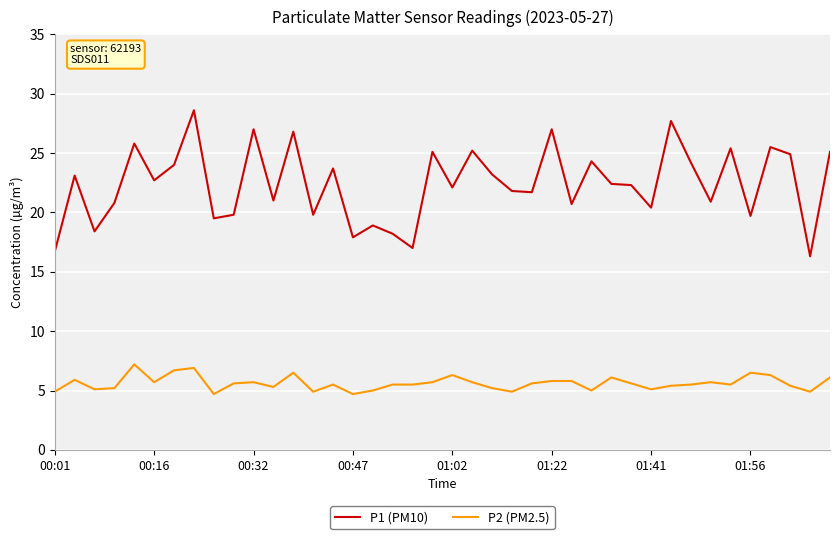

Rank the series by their average value, from lowest to highest.

P2 (PM2.5), P1 (PM10)